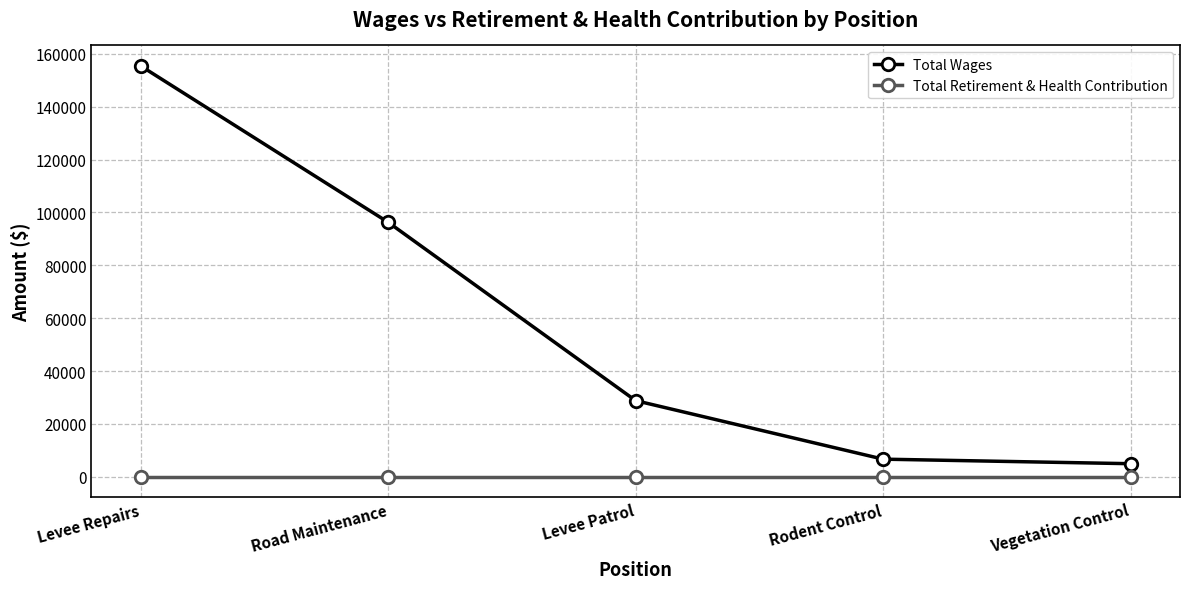

At how many categories does at least one series exceed 108607?

1